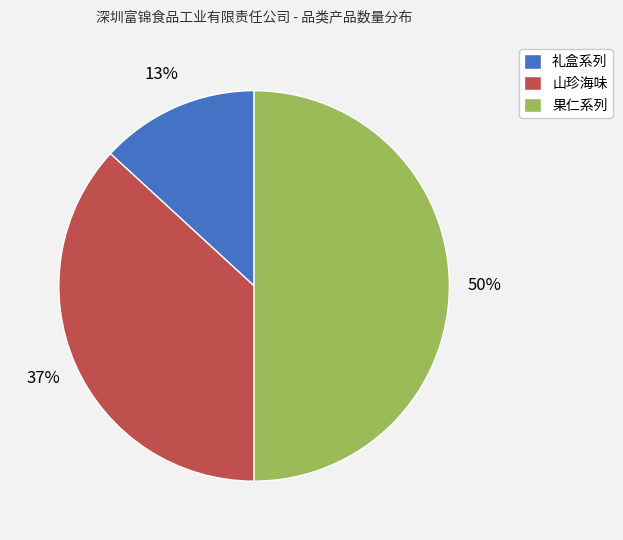

Approximately how many times larger is the value at 果仁系列 compared to 山珍海味?

1.4